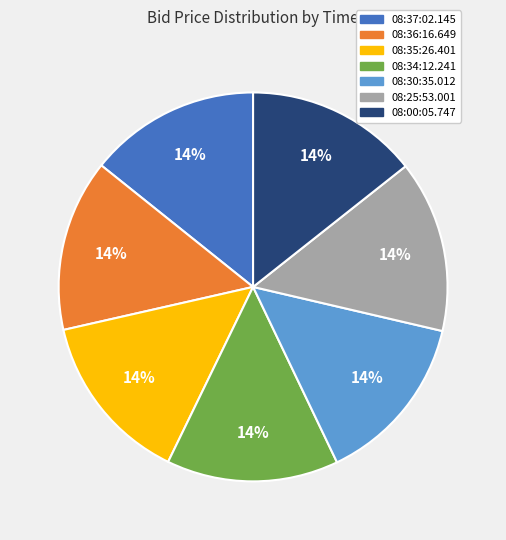

What is the ratio of the value at 08:37:02.145 to the value at 08:35:26.401?

1.0